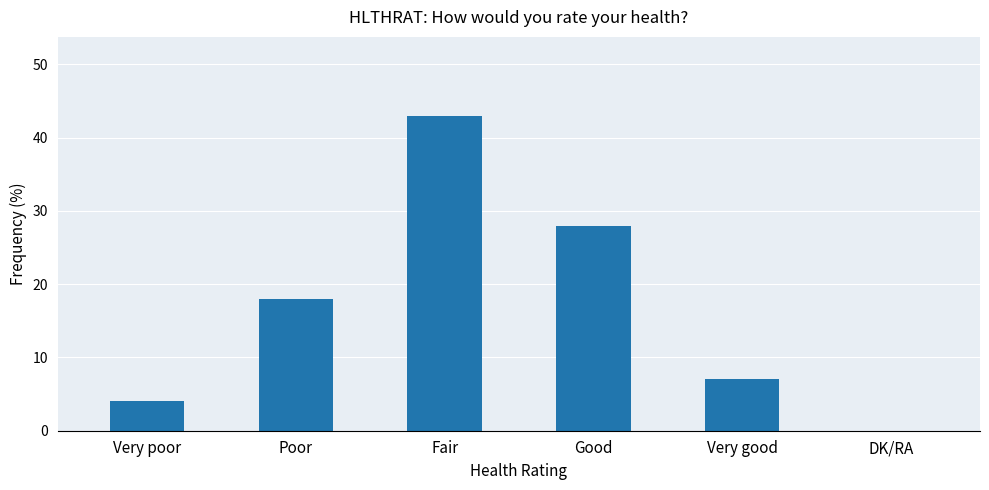

Reading left to right, extract all data points from this chart.

Very poor=4	Poor=18	Fair=43	Good=28	Very good=7	DK/RA=0